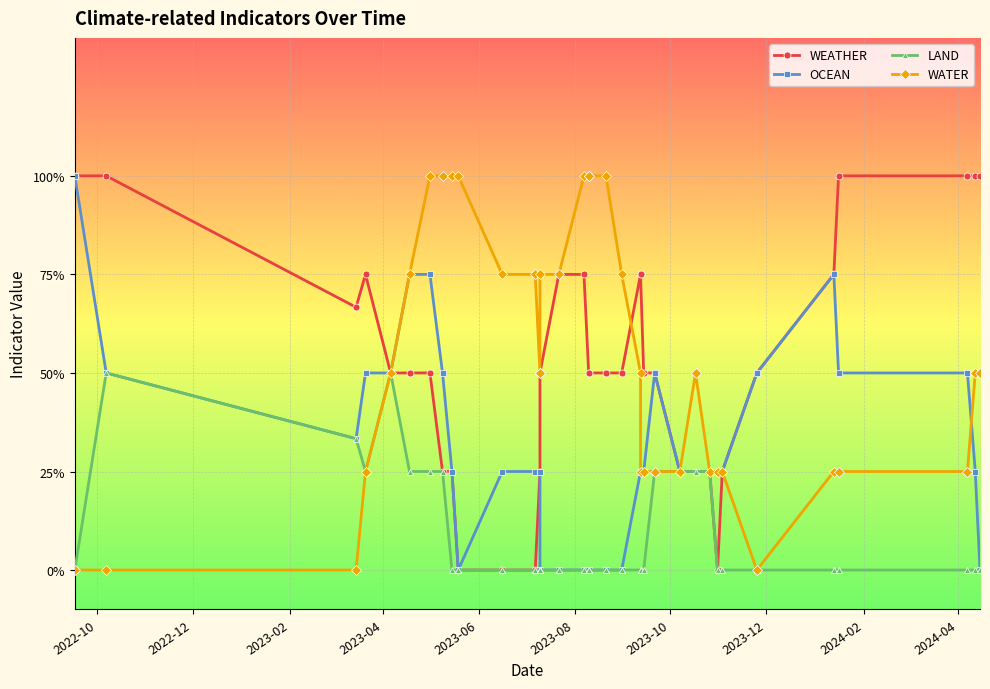

True or false: WEATHER has more than 1 interior local peaks.

False